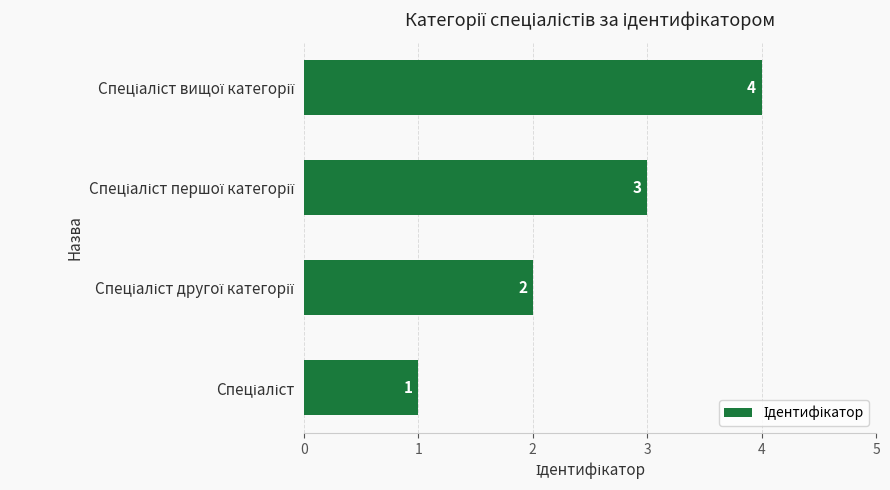

What is the greatest value displayed?

4